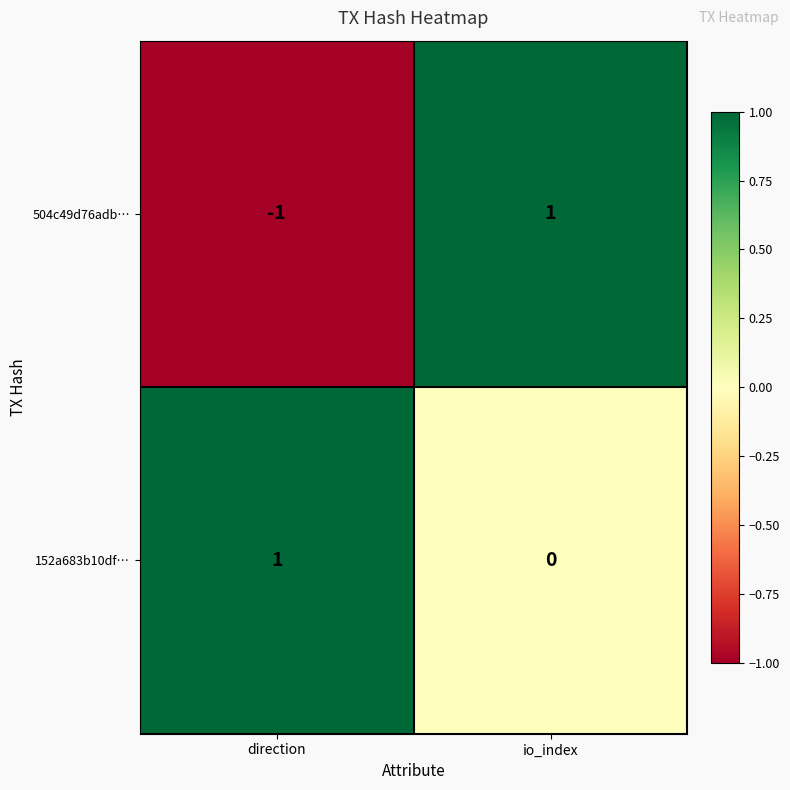

How many distinct data groups are displayed?

2